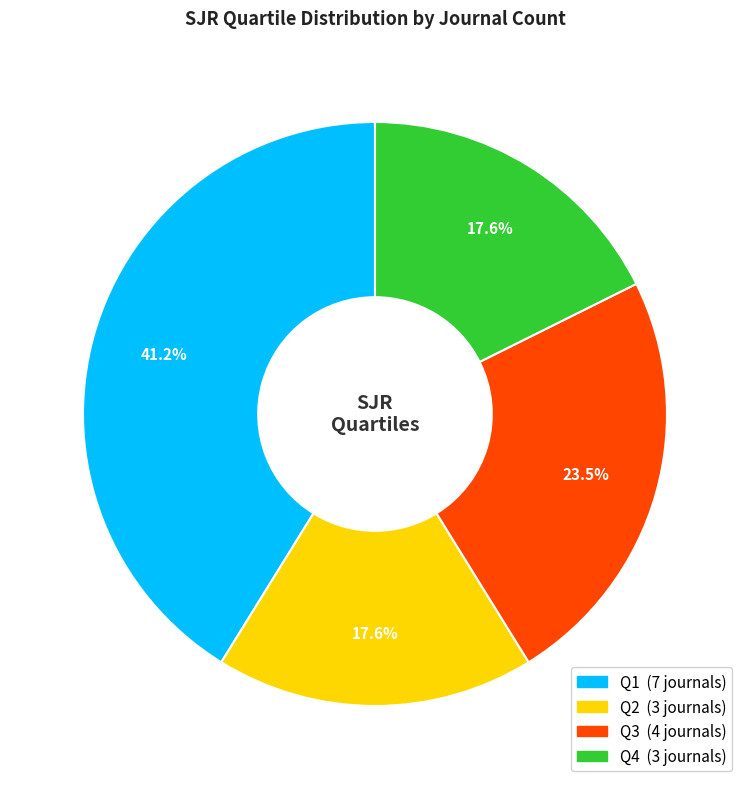

Which category has the biggest portion of the pie?

Q1